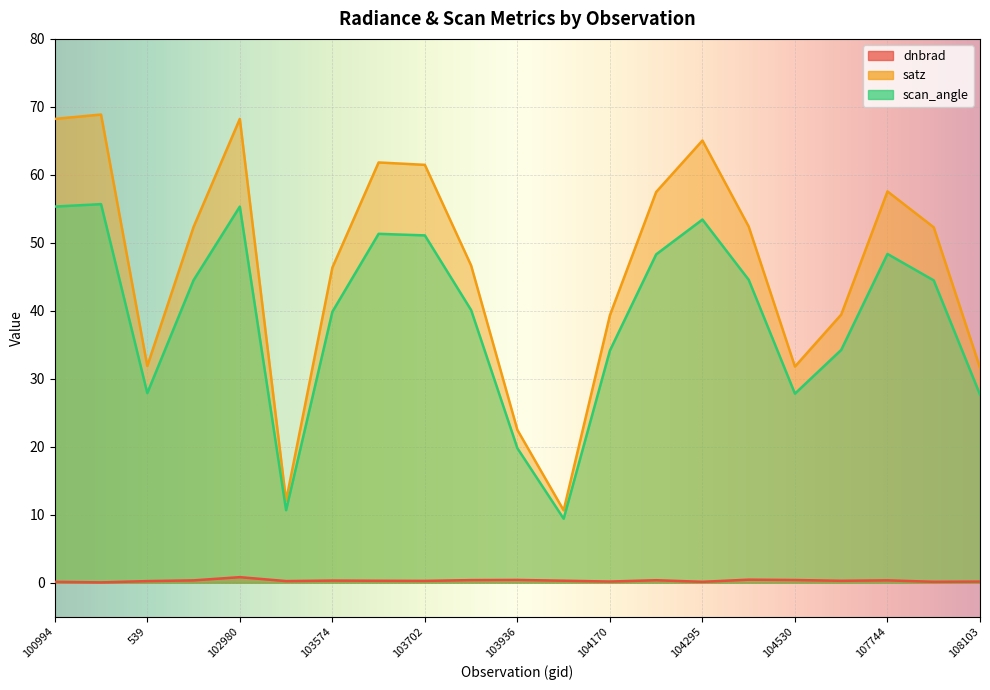

At which category is the sum across all series the highest?

102482